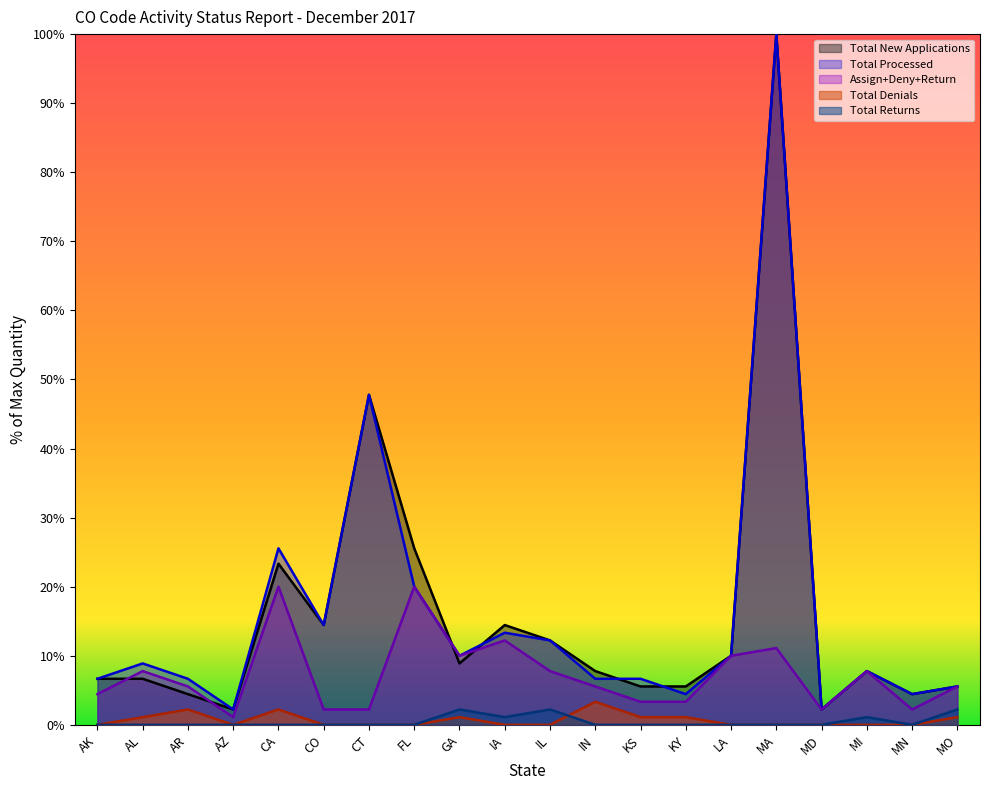

True or false: Assign+Deny+Return and Total Returns intersect in this chart.

False